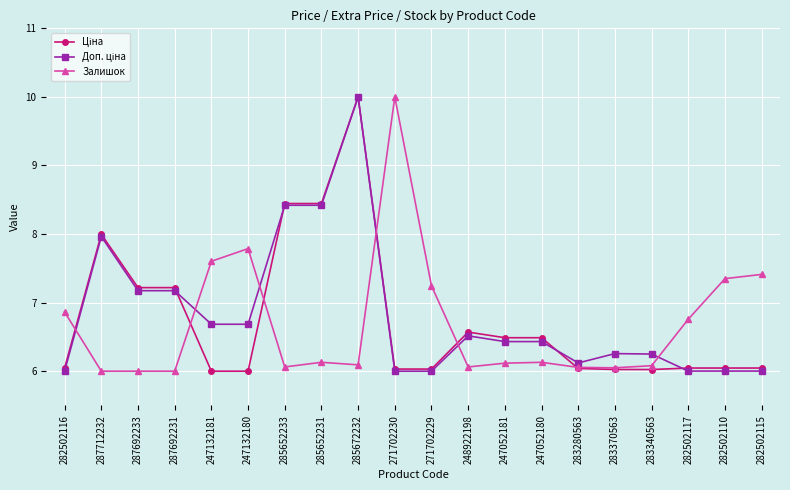

What is the difference between the highest and lowest values at 247132180?

1.8